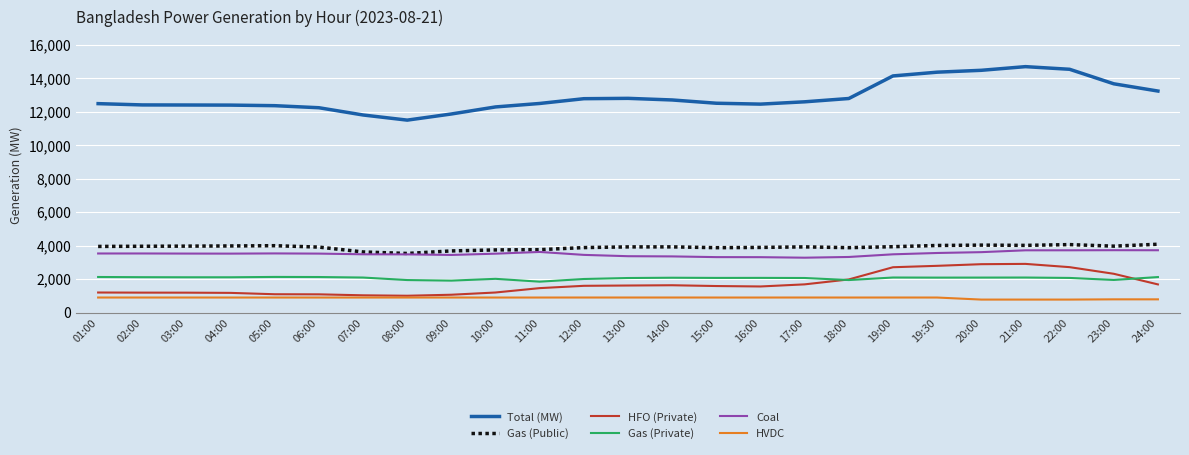

True or false: Total (MW) has a value of 12491 at 01:00.

True